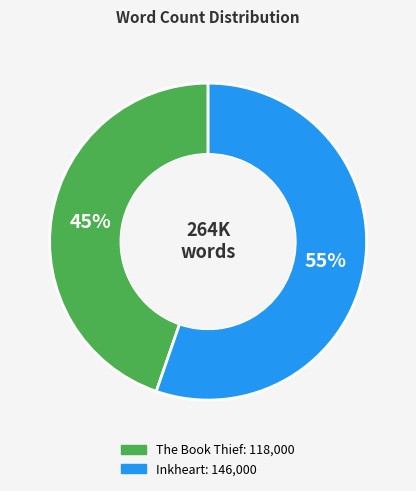

To the nearest percent, what portion does The Book Thief represent?

45%